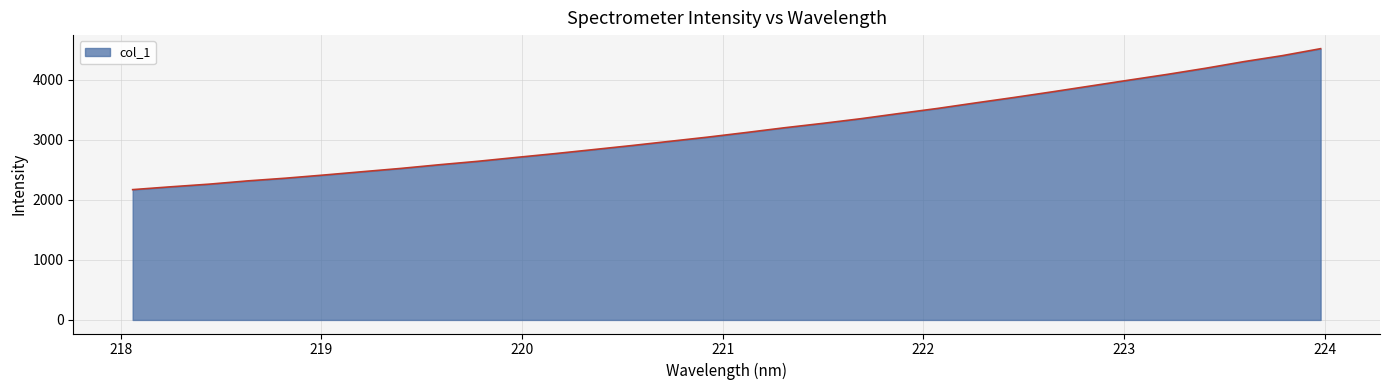

What is the maximum value shown in the chart?

4517.6